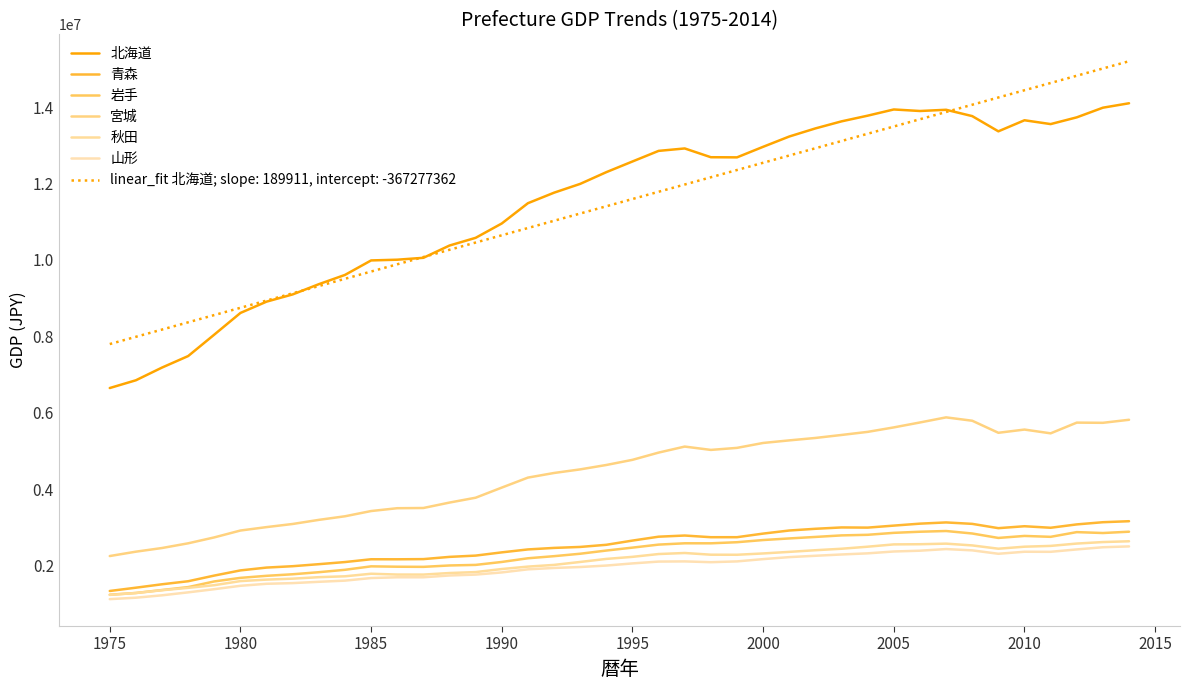

Does the chart have visible grid lines?

No